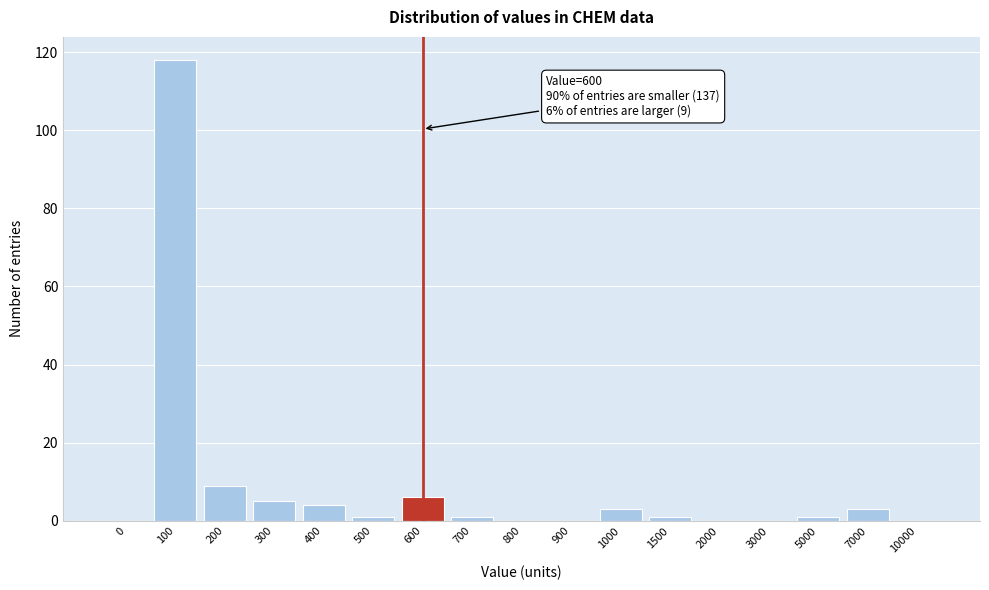

Reading left to right, what are all the values shown in this chart?

0=0	100=118	200=9	300=5	400=4	500=1	600=6	700=1	800=0	900=0	1000=3	1500=1	2000=0	3000=0	5000=1	7000=3	10000=0